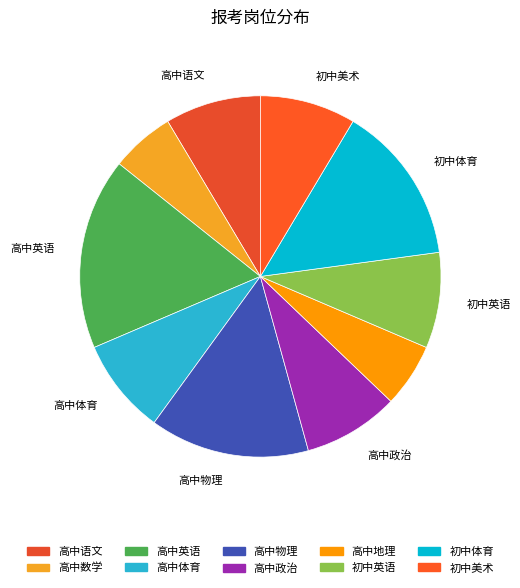

Count the number of slices in the pie.

10